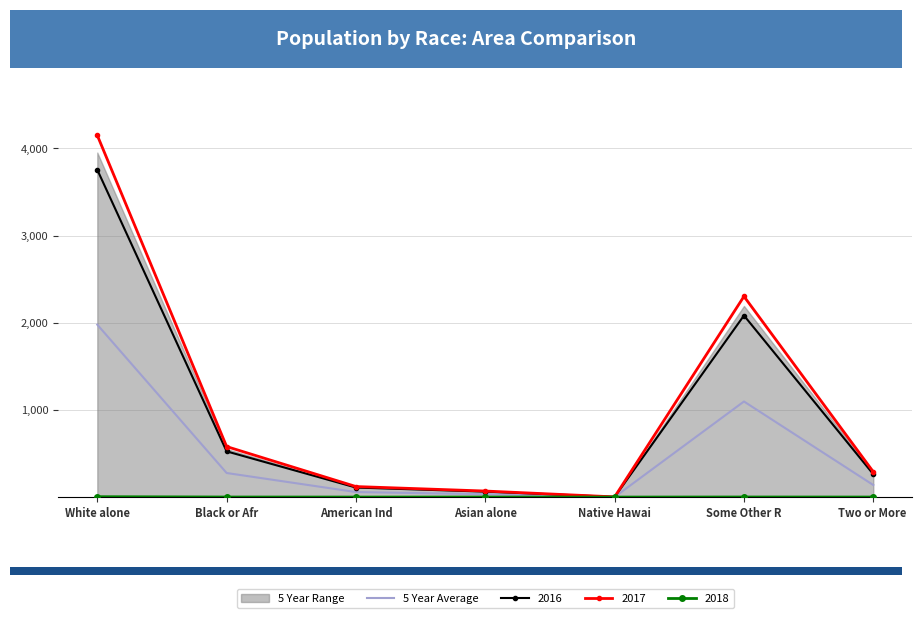

Reading left to right, extract all data points from this chart.

White alone=1978.3	Black or Afr=276.2	American Ind=57.5	Asian alone=33.1	Native Hawai=1.0	Some Other R=1096.8	Two or More =138.1